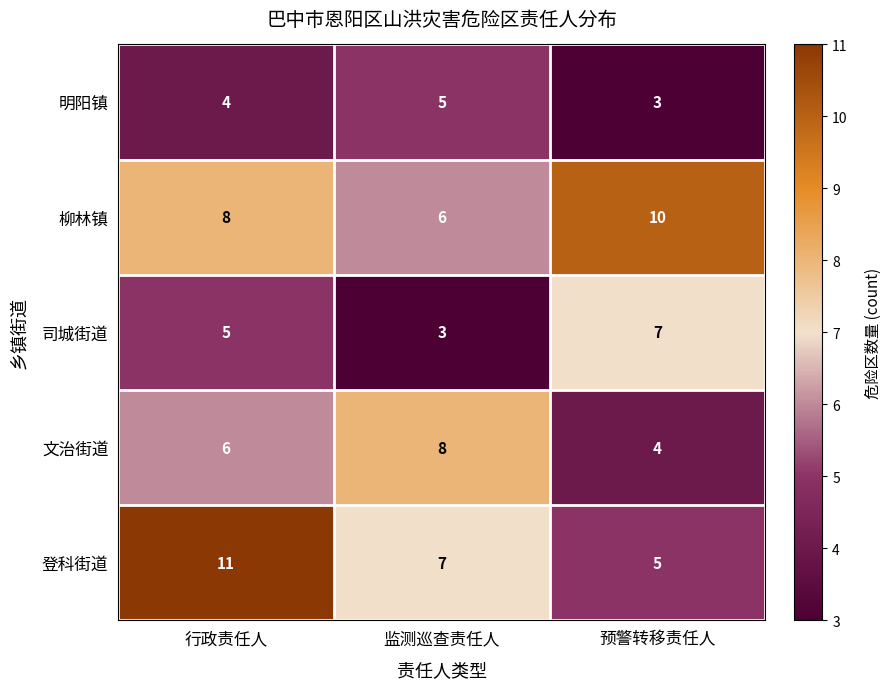

How many 登科街道 values are between 5 and 11?

3